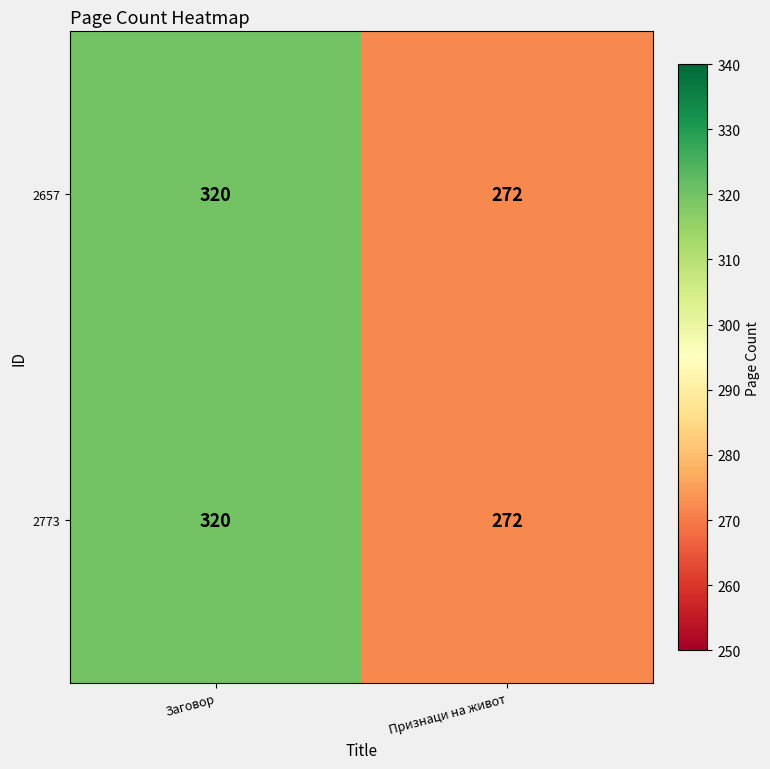

What is the sum of all 2657 values?

592